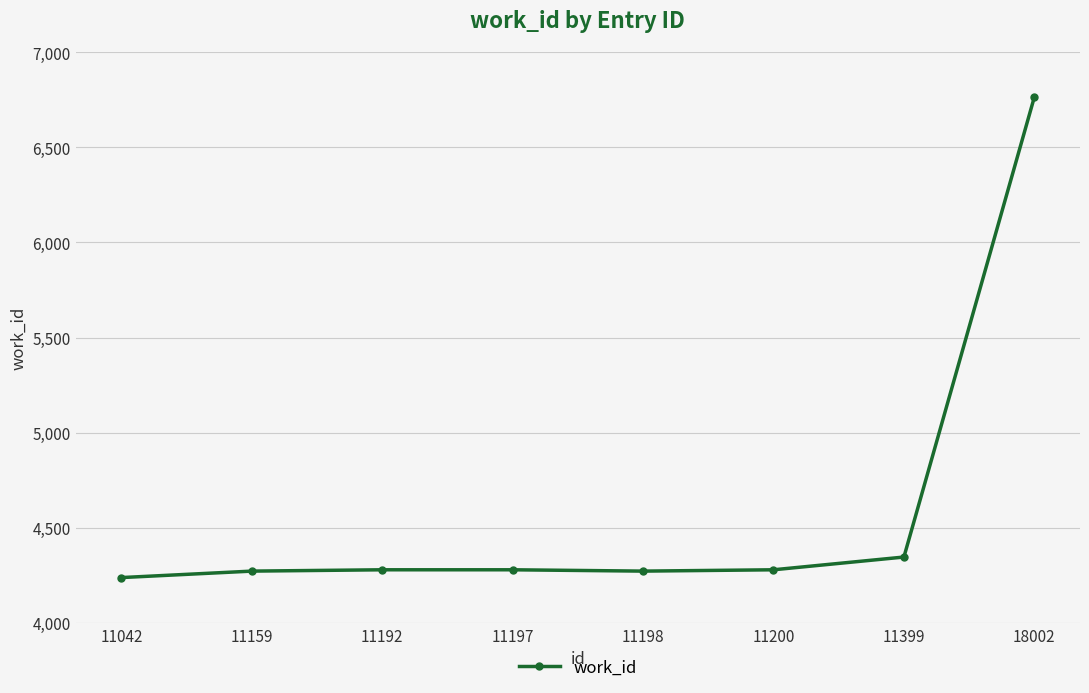

Which label corresponds to the largest value in the chart?

18002